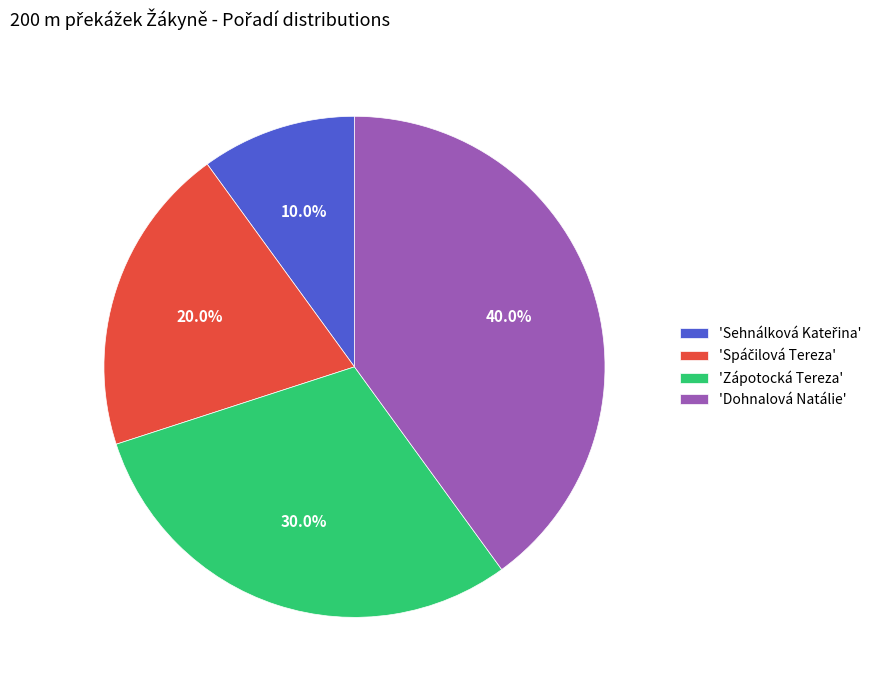

Count the number of slices in the pie.

4